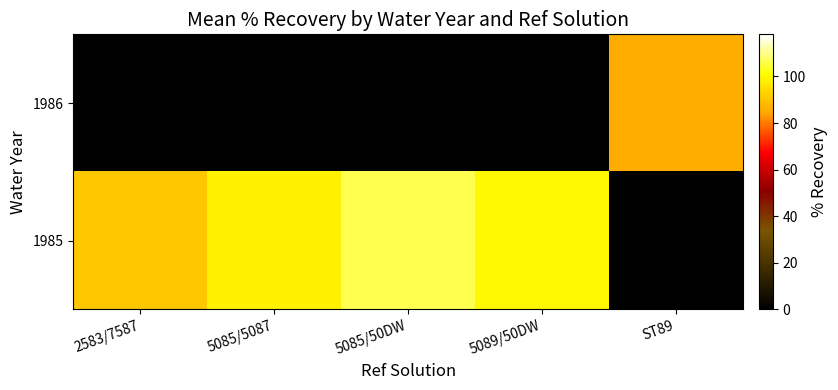

Which series has the widest spread of values?

row_0